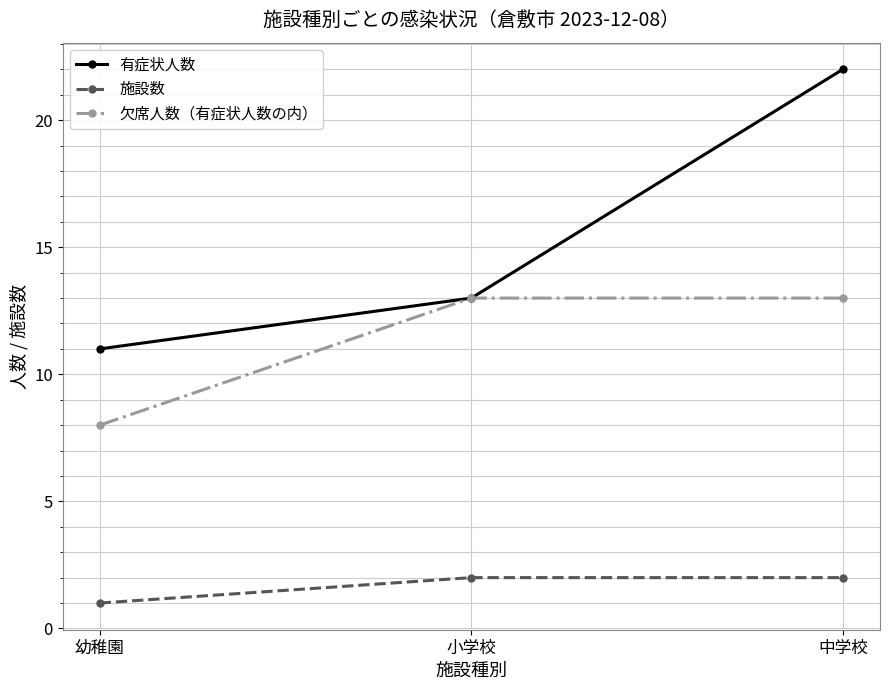

Rank the series by their maximum value, from lowest to highest.

施設数, 欠席人数（有症状人数の内）, 有症状人数